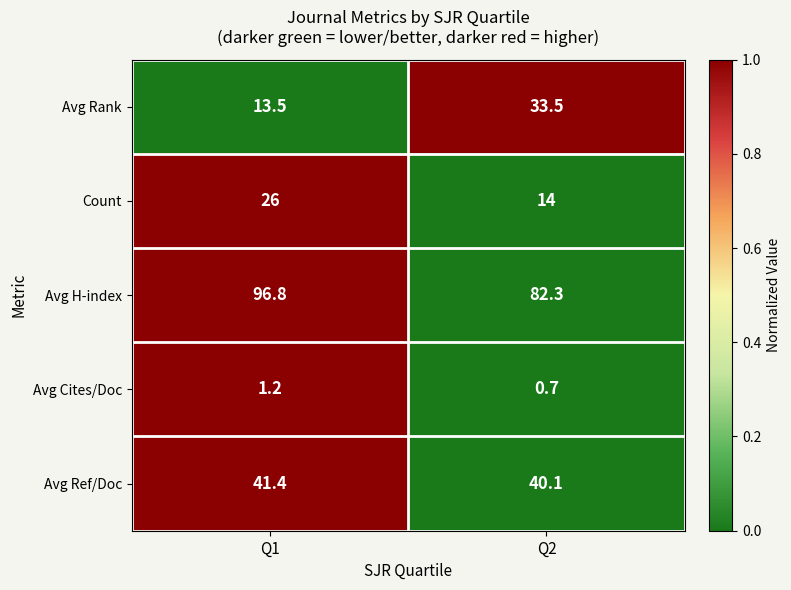

Which series changed the most between Q1 and Q2?

Avg Rank